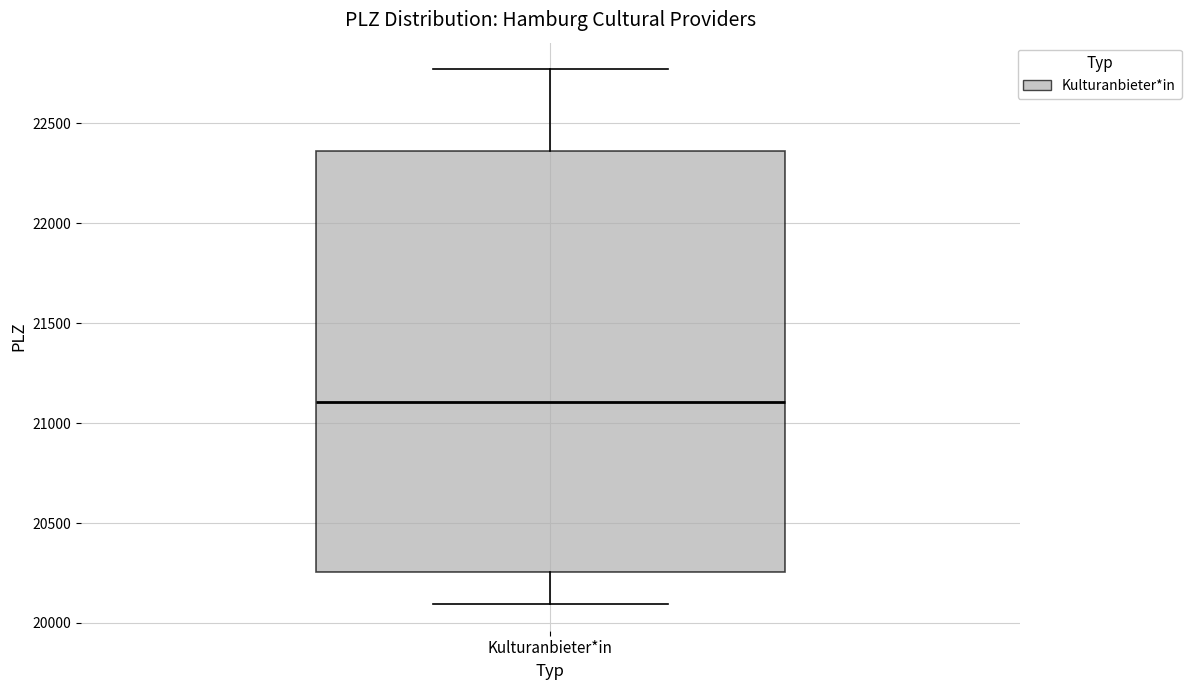

Read this box plot against the y-axis: the position of the median line, the range covered by the box, and the ends of both whiskers. The values are not printed on the chart, so give them approximately, as read against the axis.

median 21100, box 20250 to 22350, whiskers 20100 to 22750